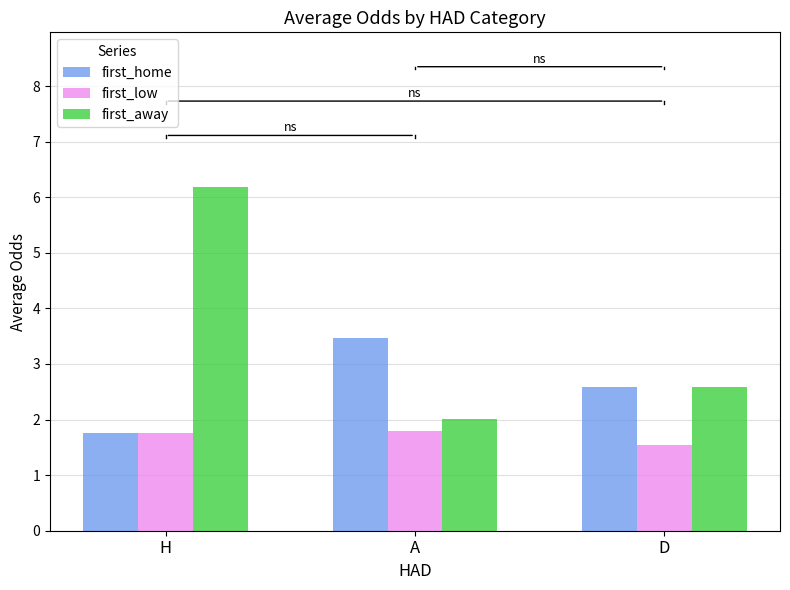

What position from the right is A?

2